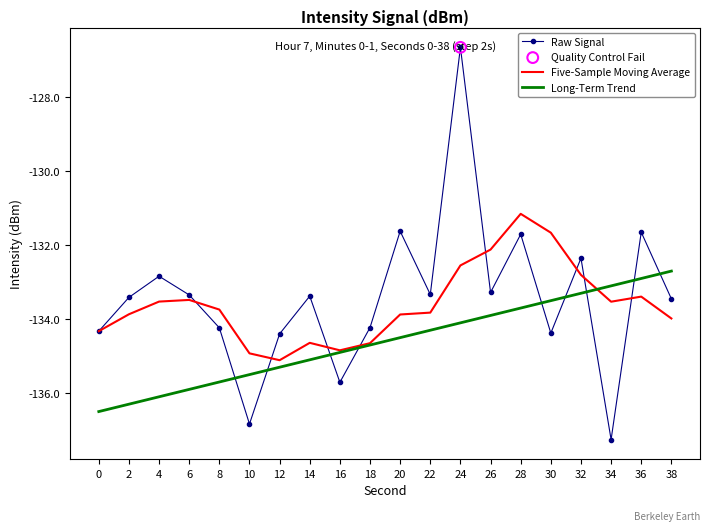

Which series has the largest total across all categories?

Raw Signal